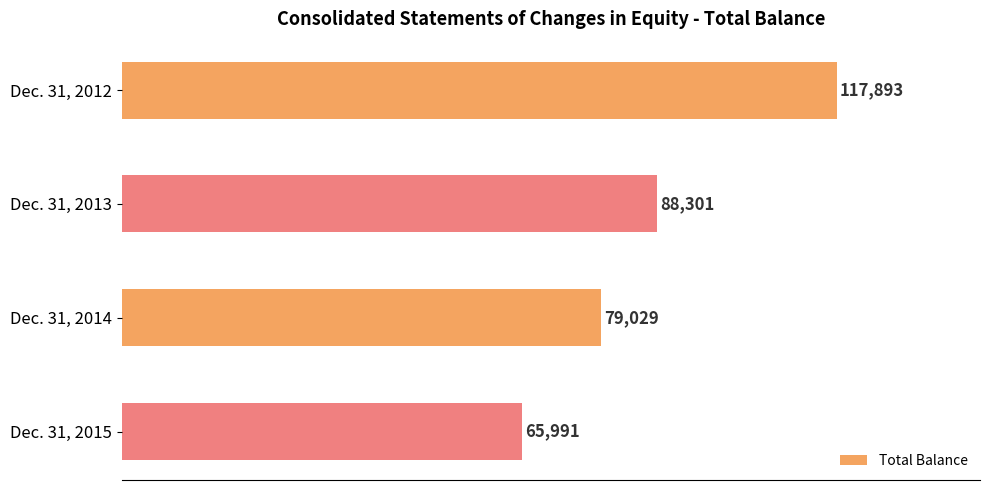

Read the value at Dec. 31, 2013.

88301